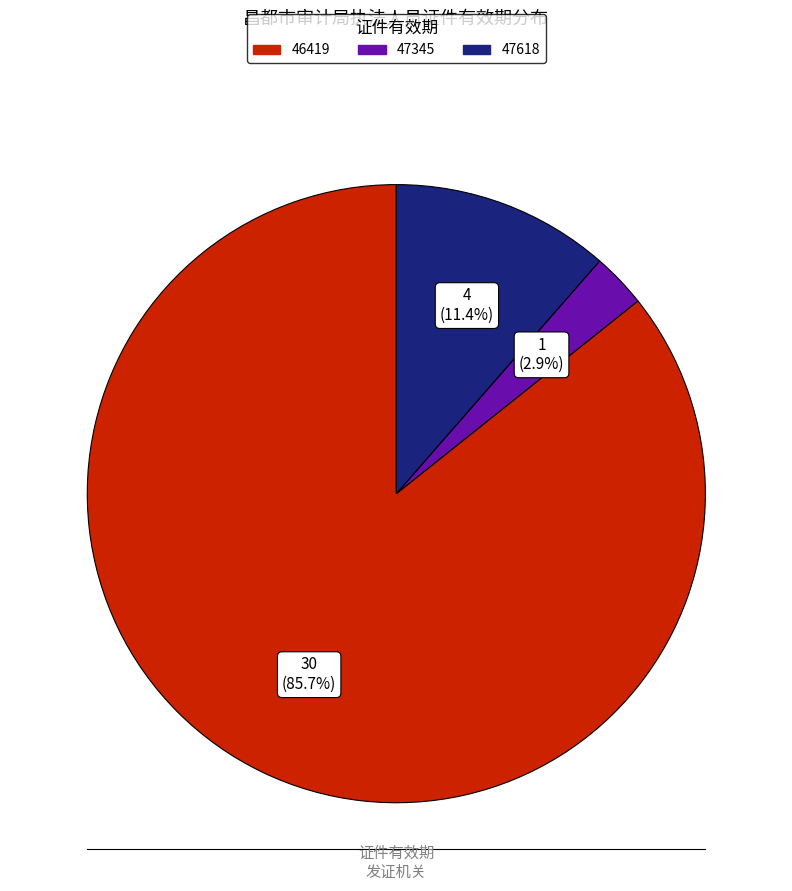

To the nearest percent, what is the difference between the largest and smallest slice percentages?

83%